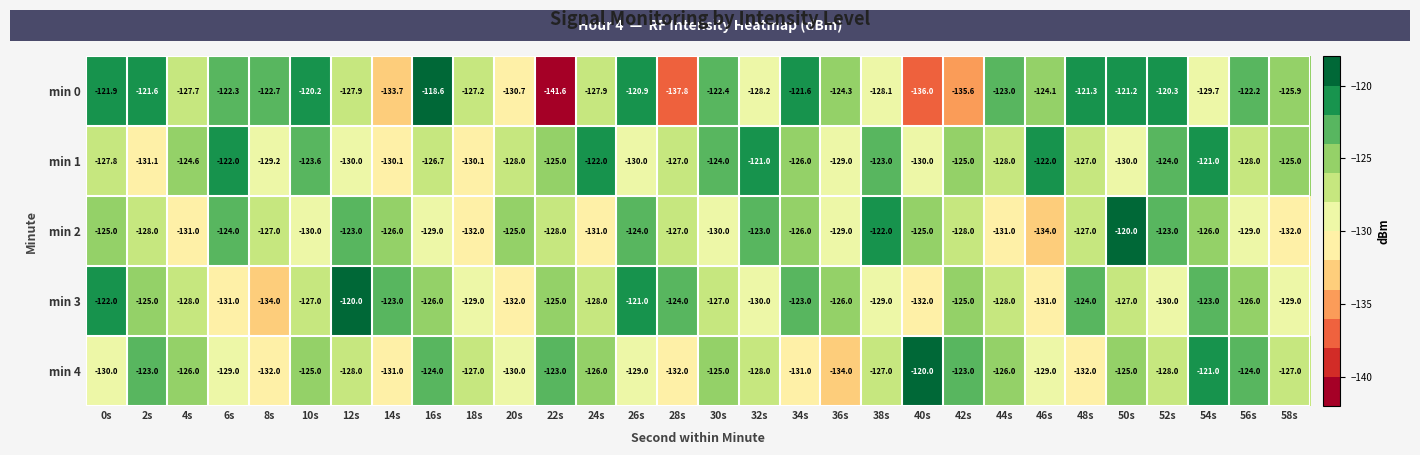

Which category has the highest value across all series?

16s